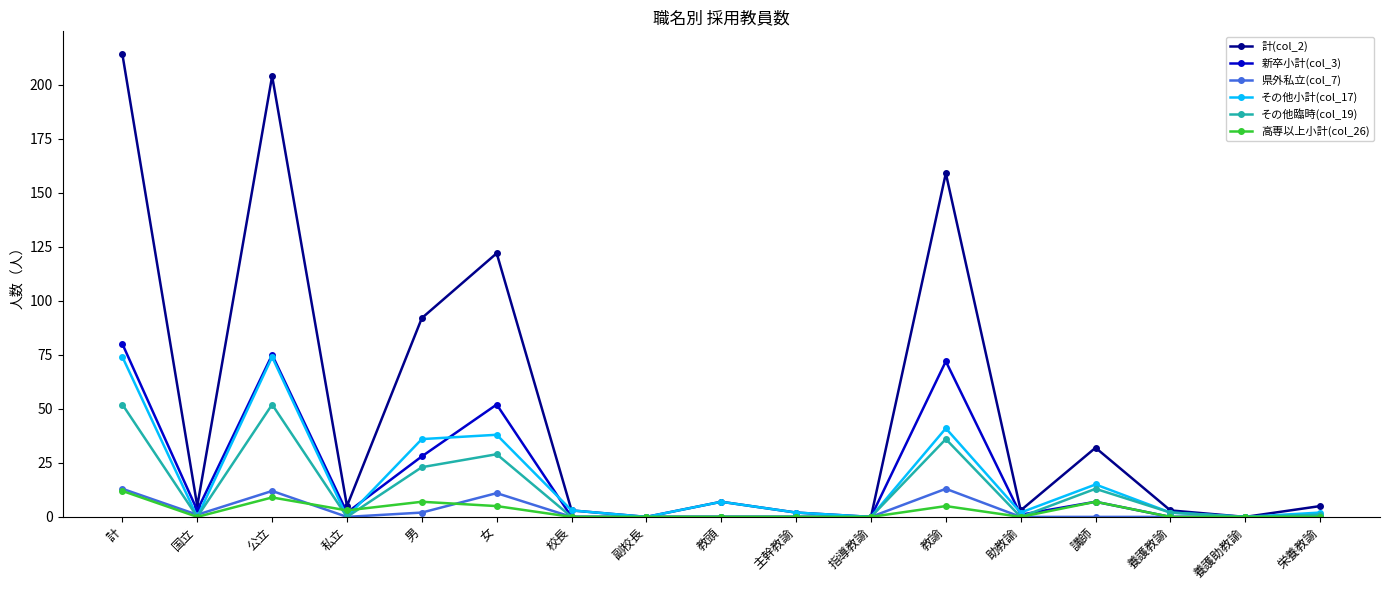

In 高専以上小計(col_26), how many points are higher than both neighbors (excluding endpoints)?

4